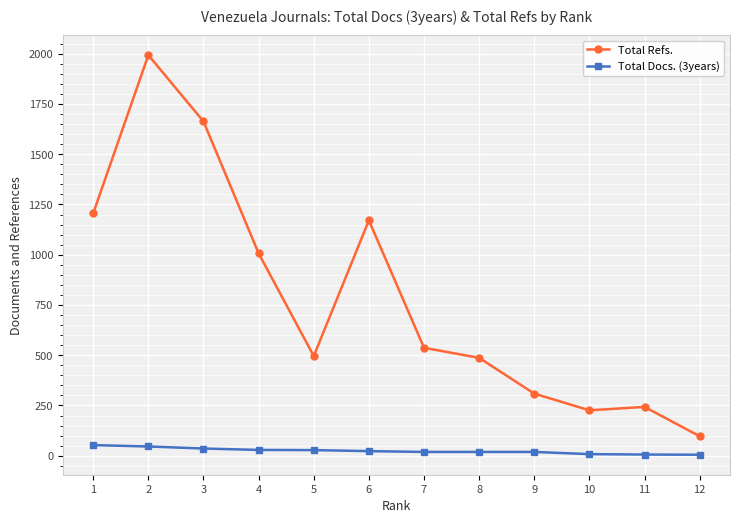

True or false: Total Docs. (3years) and Total Refs. cross at least once.

False